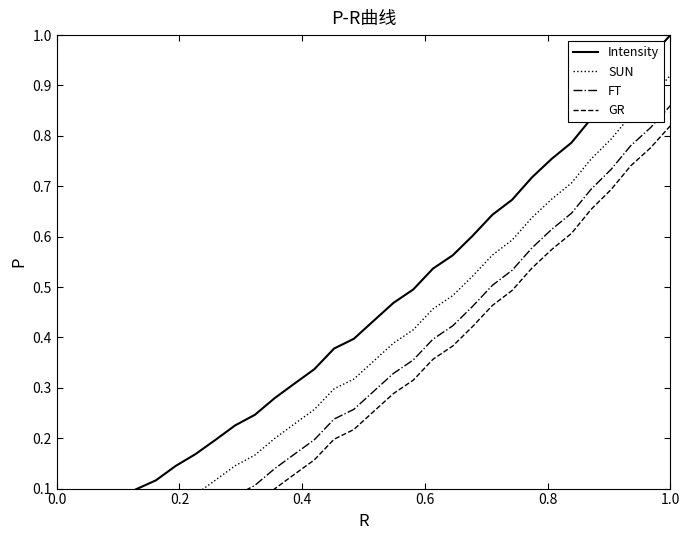

True or false: Intensity and GR cross at least once.

False